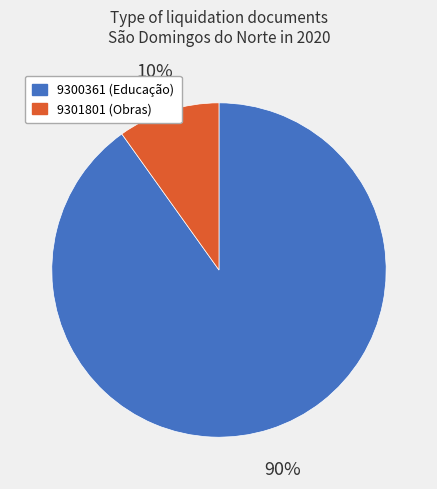

Does 9301801 represent more than half of the total?

No